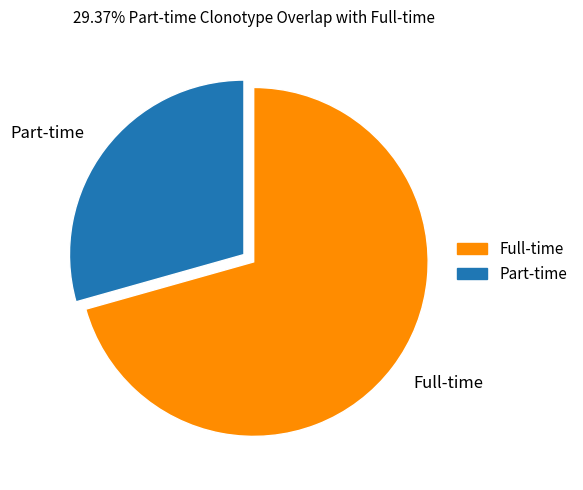

Is Full-time the majority of the pie?

Yes